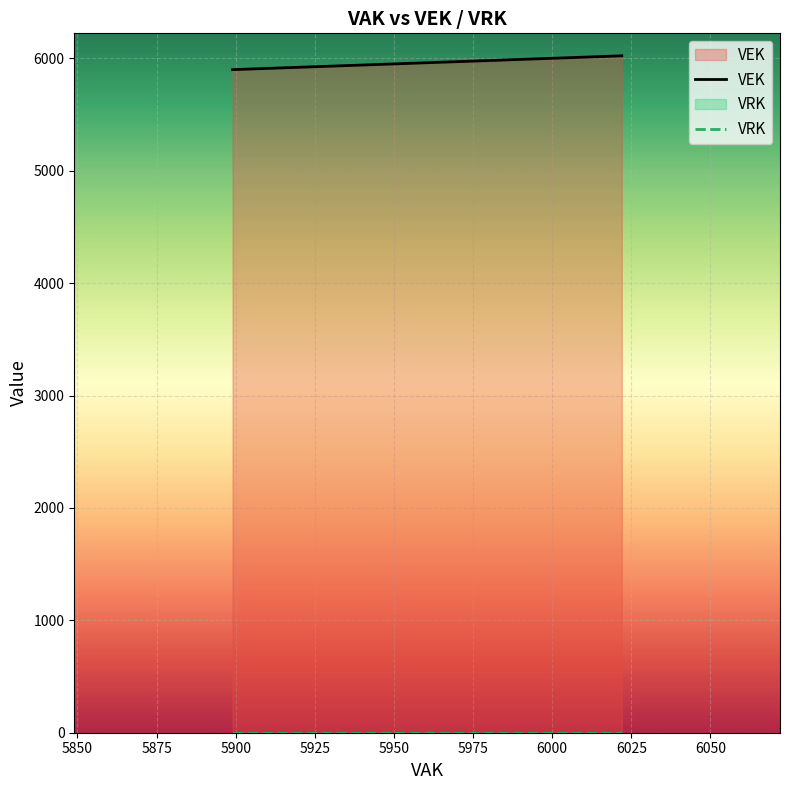

True or false: VEK has more than 1 interior local peaks.

False